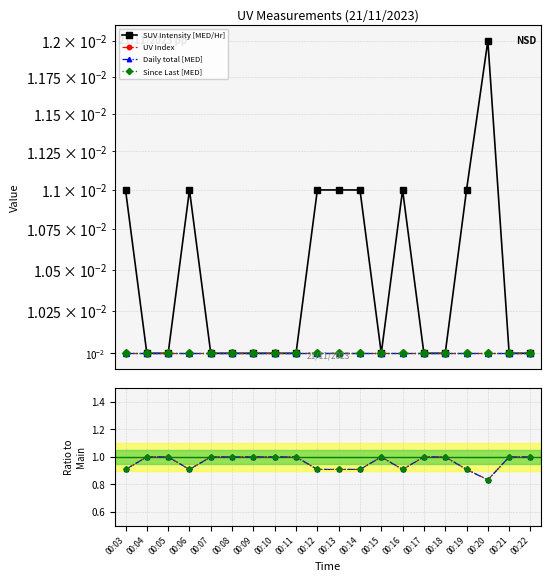

Reading left to right, list all the values displayed in this chart.

SUV Intensity [MED/Hr]: 0.0	0.0	0.0	0.0	0.0	0.0	0.0	0.0	0.0	0.0	0.0	0.0	0.0	0.0	0.0	0.0	0.0	0.0	0.0	0.0
UV Index: 0.9	1.0	1.0	0.9	1.0	1.0	1.0	1.0	1.0	0.9	0.9	0.9	1.0	0.9	1.0	1.0	0.9	0.8	1.0	1.0
Daily total [MED]: 0.9	1.0	1.0	0.9	1.0	1.0	1.0	1.0	1.0	0.9	0.9	0.9	1.0	0.9	1.0	1.0	0.9	0.8	1.0	1.0
Since Last [MED]: 0.9	1.0	1.0	0.9	1.0	1.0	1.0	1.0	1.0	0.9	0.9	0.9	1.0	0.9	1.0	1.0	0.9	0.8	1.0	1.0